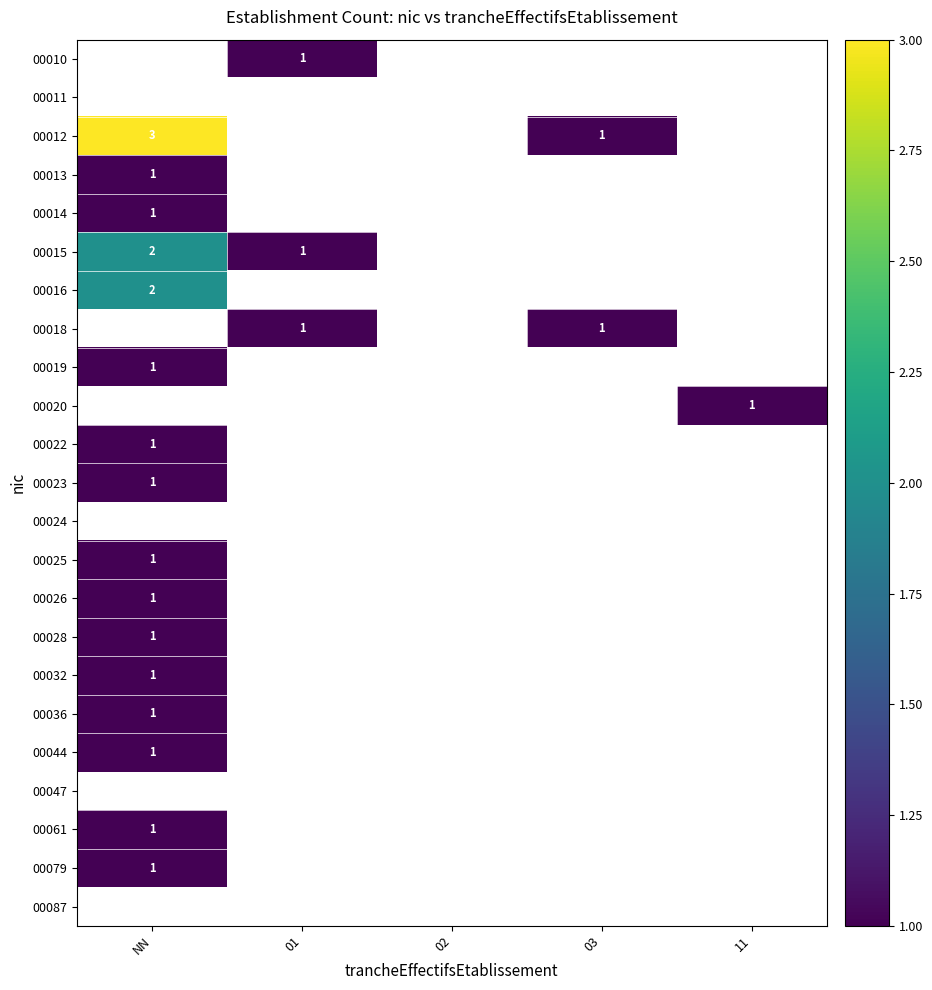

Is the value of 00024 at 02 greater than the value of 00019 at 11?

No